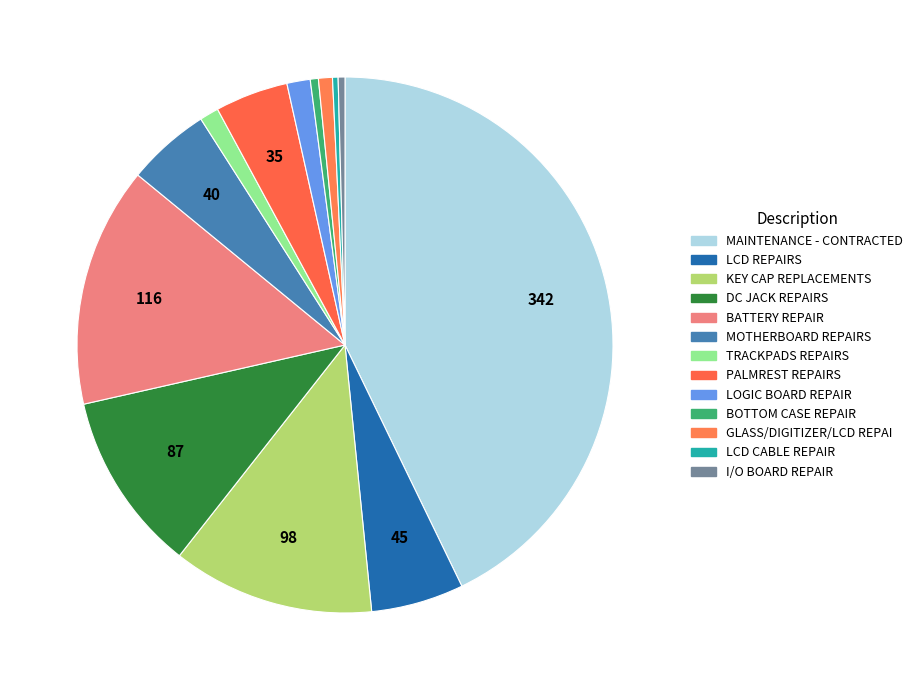

Do LCD REPAIRS and LCD CABLE REPAIR together represent more than half of the pie?

No